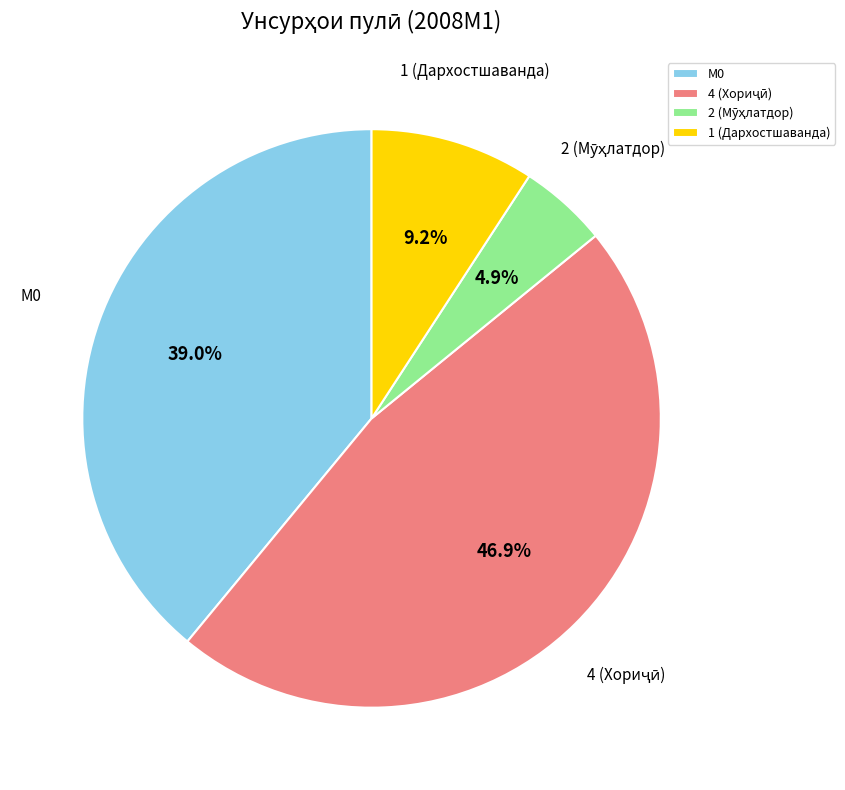

Which has a higher value, 1 (Дархостшаванда) or М0?

М0